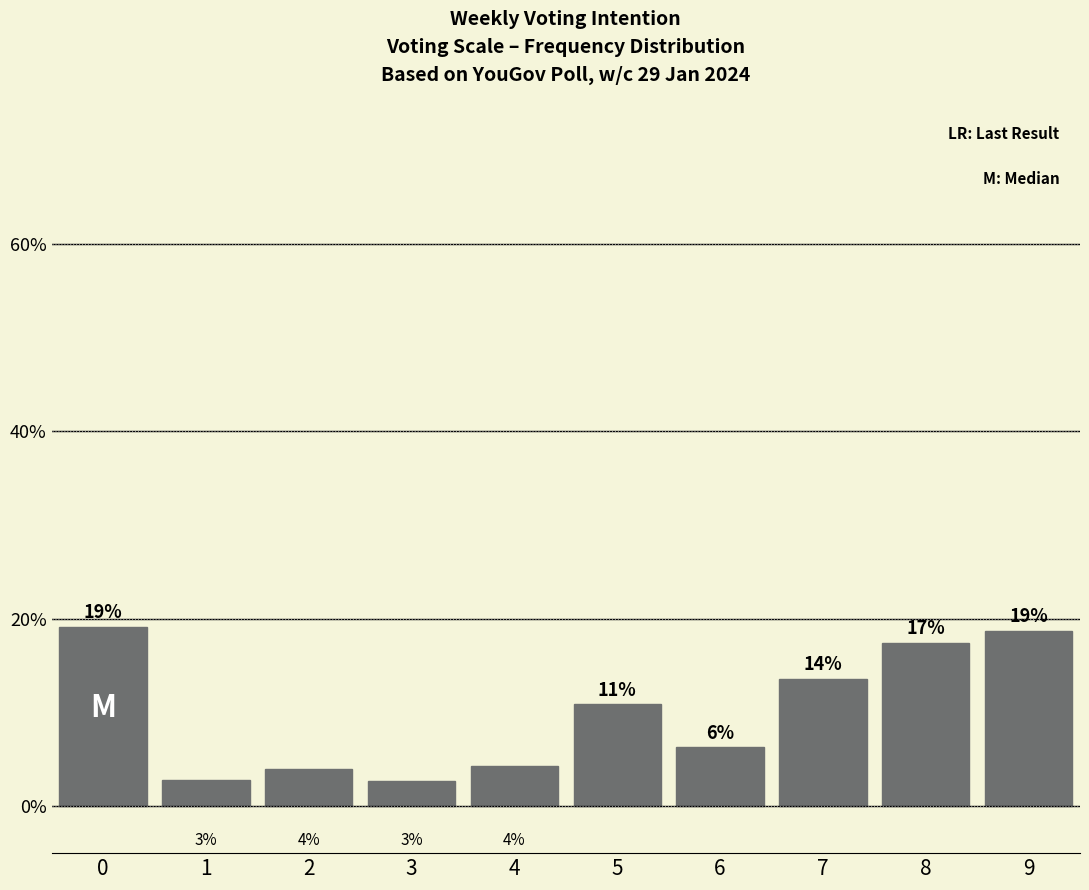

Reading left to right, list all the values displayed in this chart.

0=0.2	1=0.0	2=0.0	3=0.0	4=0.0	5=0.1	6=0.1	7=0.1	8=0.2	9=0.2